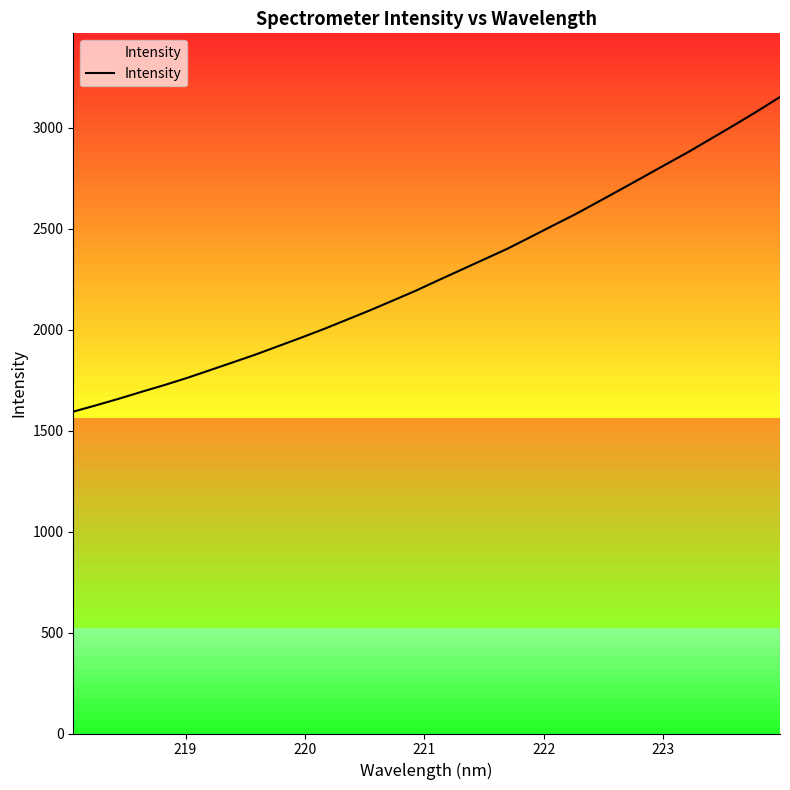

What is the minimum value shown in the chart?

1593.7